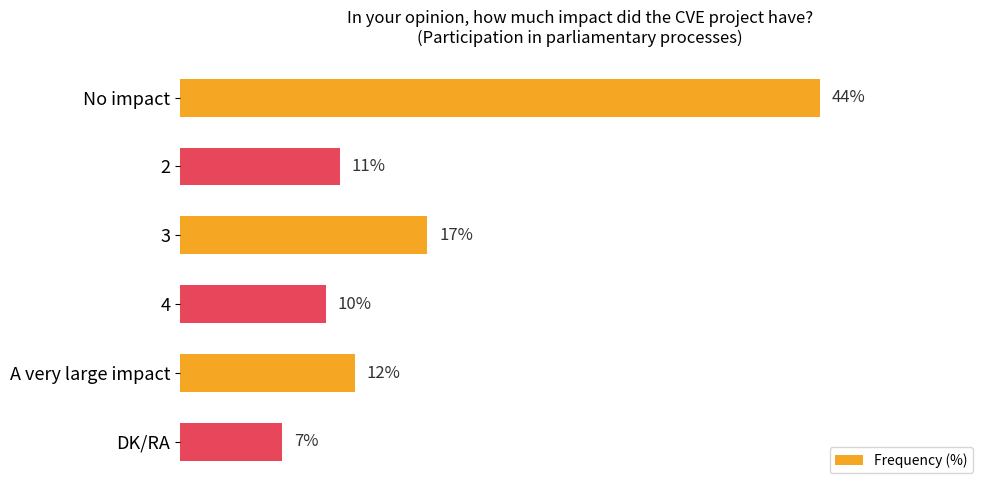

At which category does the chart reach its minimum across all series?

DK/RA